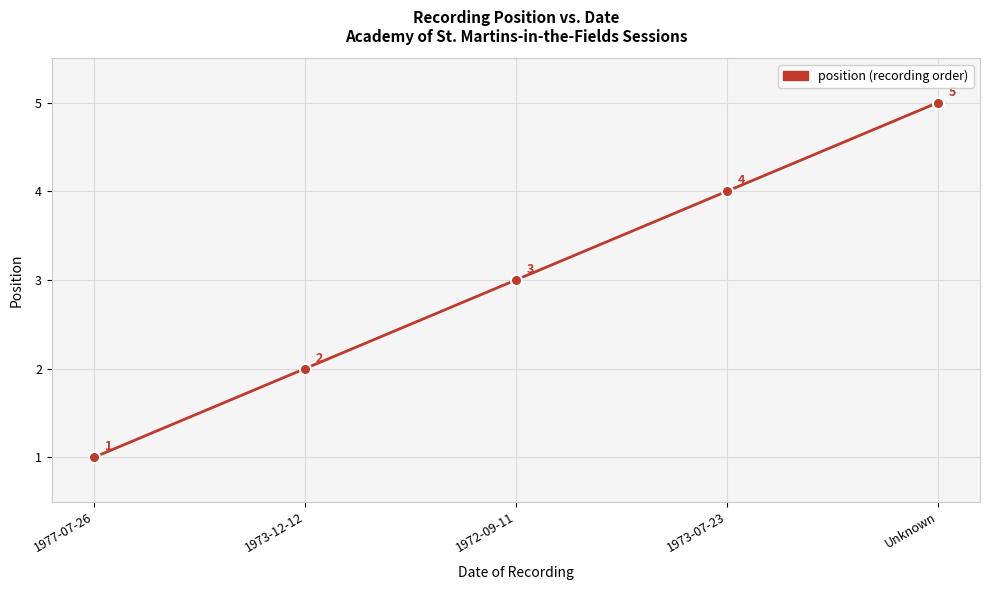

Reading left to right, what are all the values shown in this chart?

1977-07-26=1	1973-12-12=2	1972-09-11=3	1973-07-23=4	Unknown=5